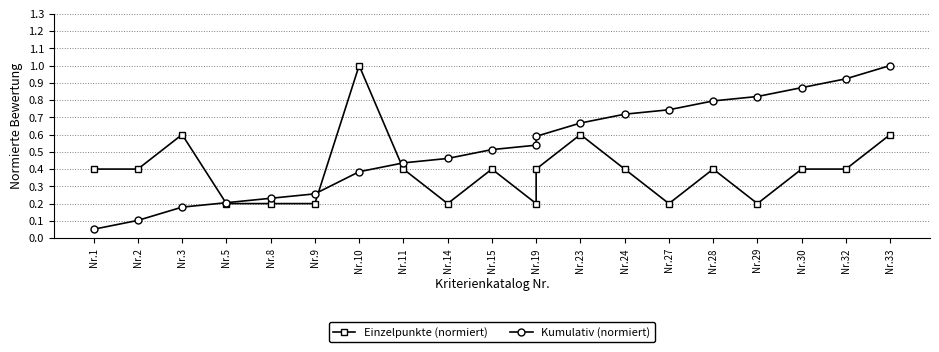

Count the number of data series in this chart.

2